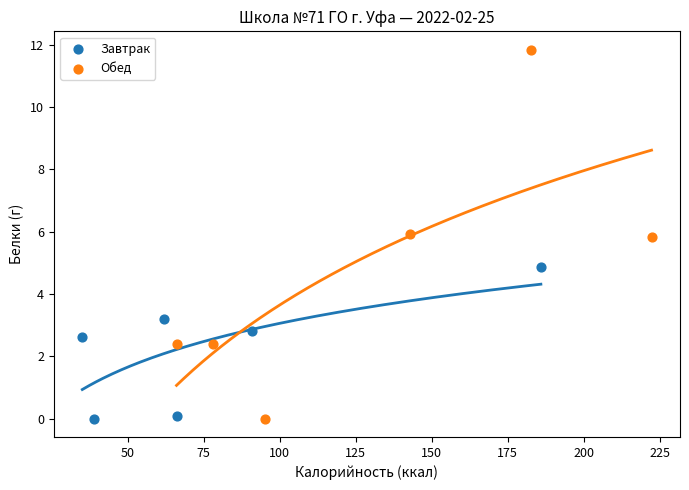

Which series has the widest spread of Y values?

Обед